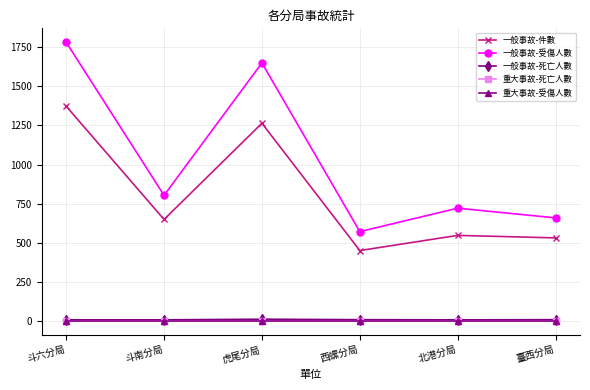

Where does the 一般事故-死亡人數 series first go above 8?

虎尾分局